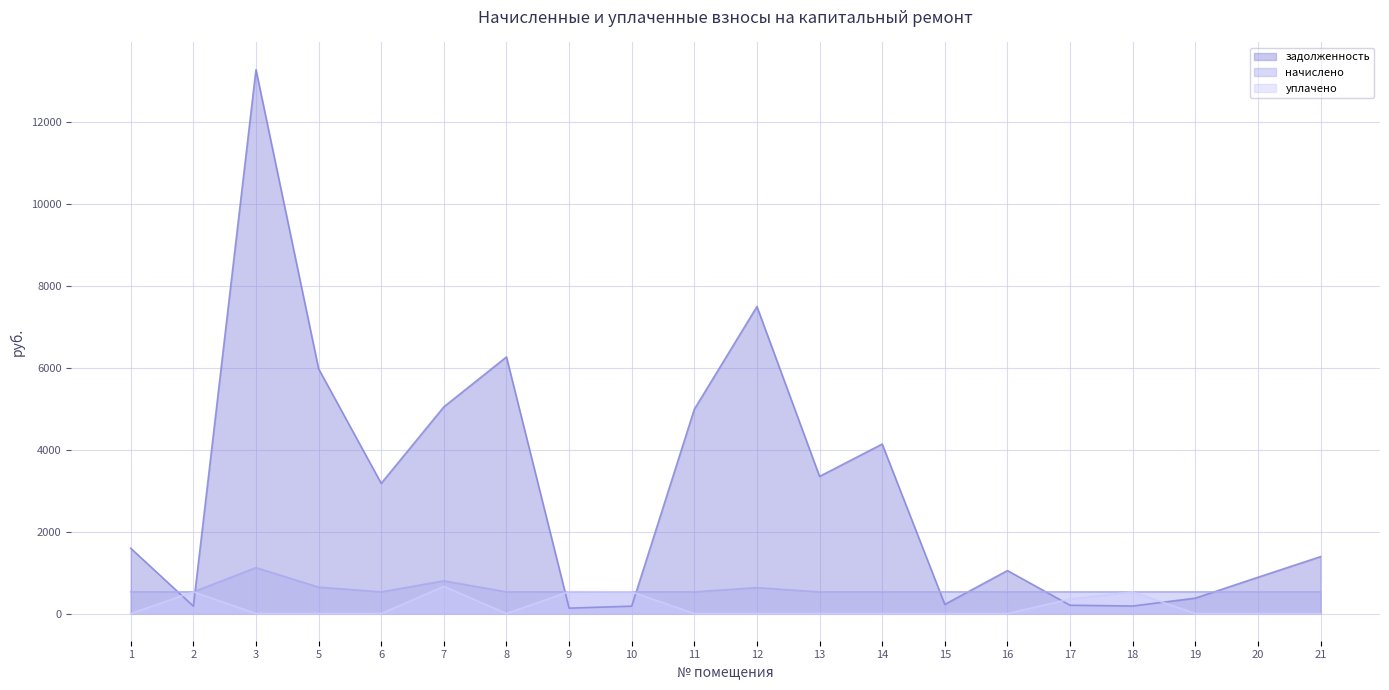

At which category does the chart reach its minimum across all series?

1